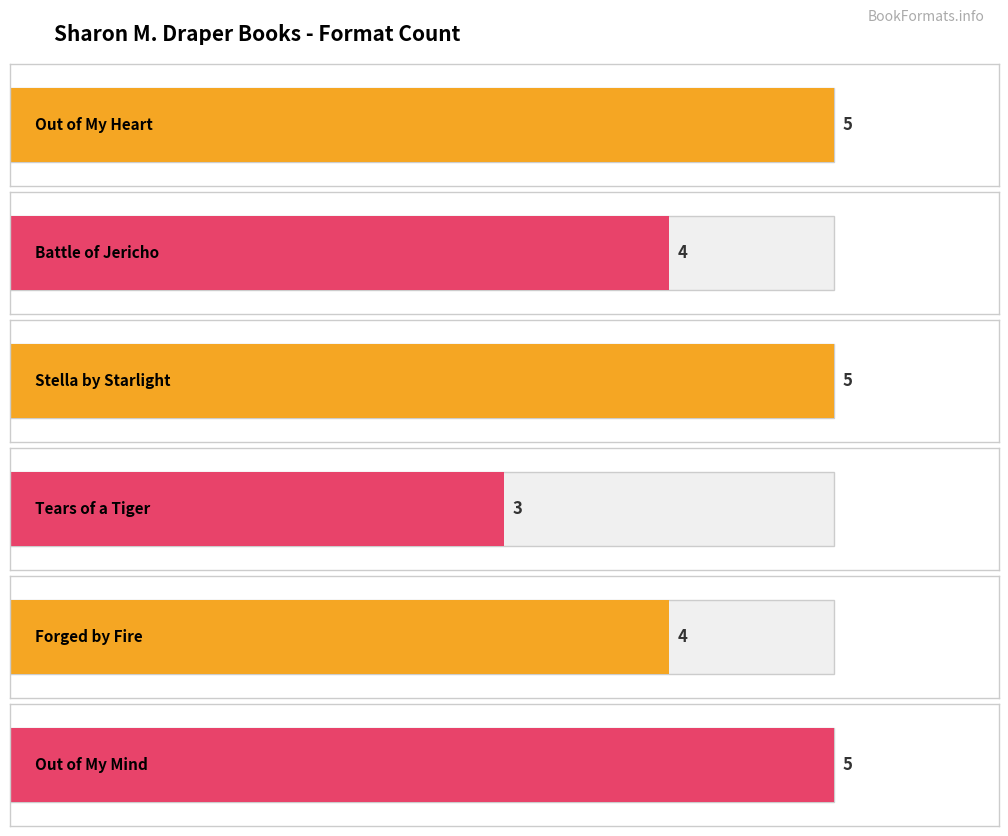

True or false: the data shows 7 at Battle of Jericho.

False